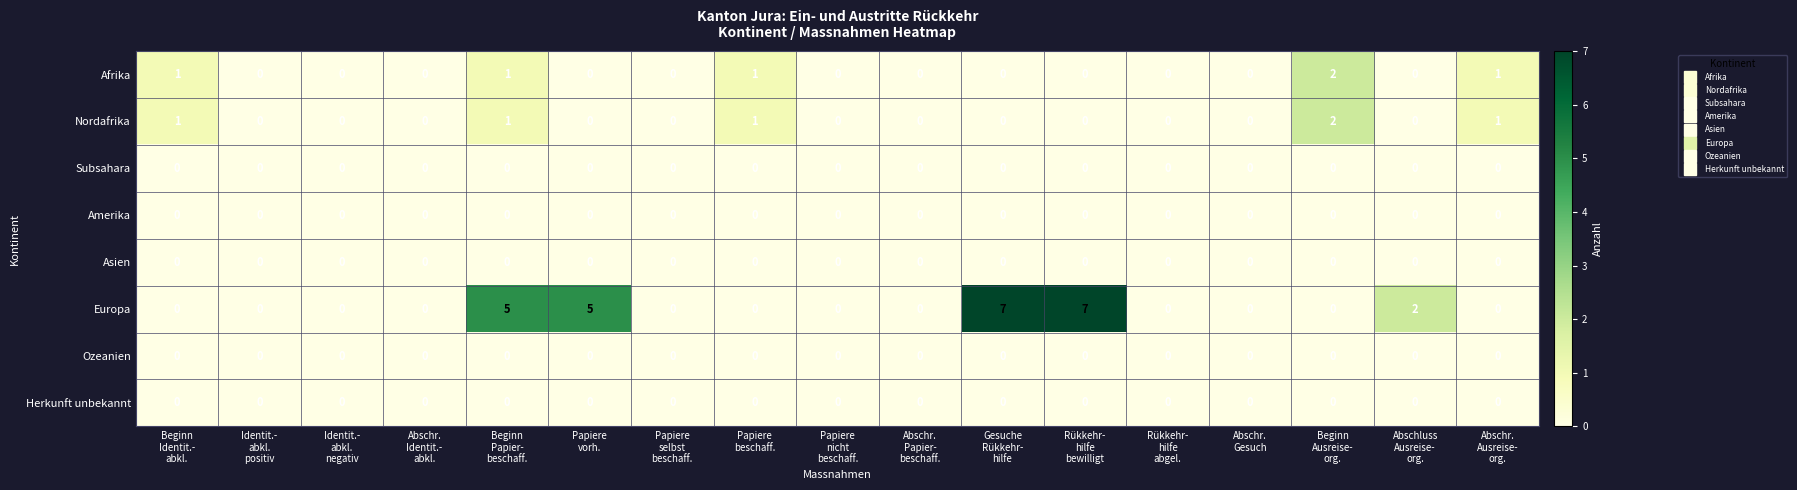

Which series has the widest spread of values?

Europa